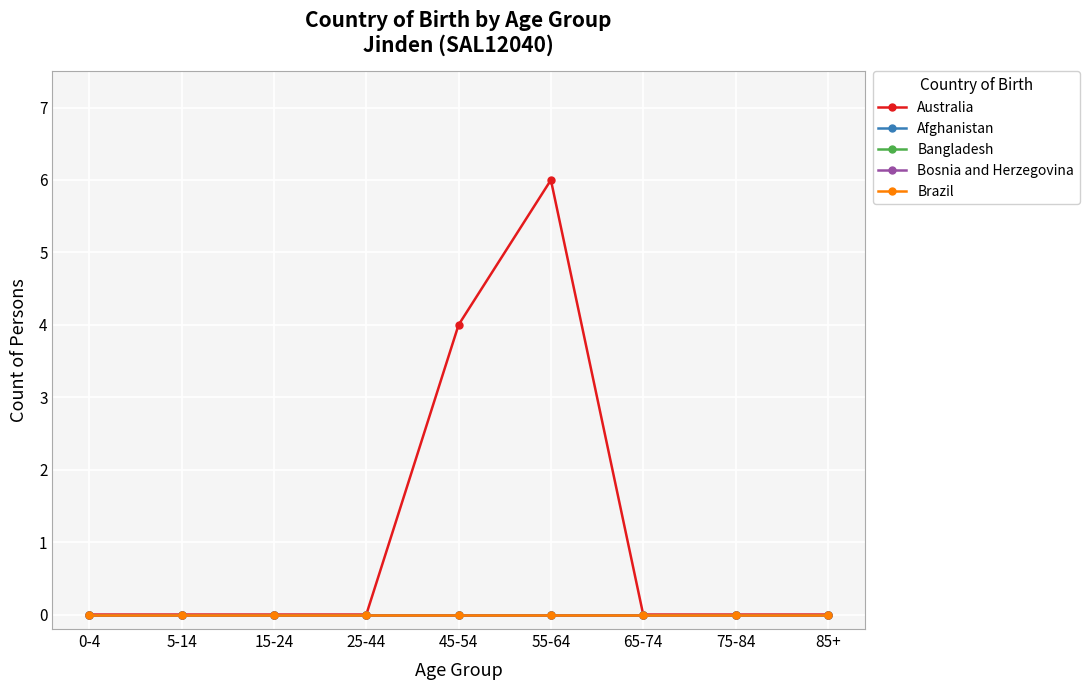

At which label is Afghanistan closest to 0?

0-4